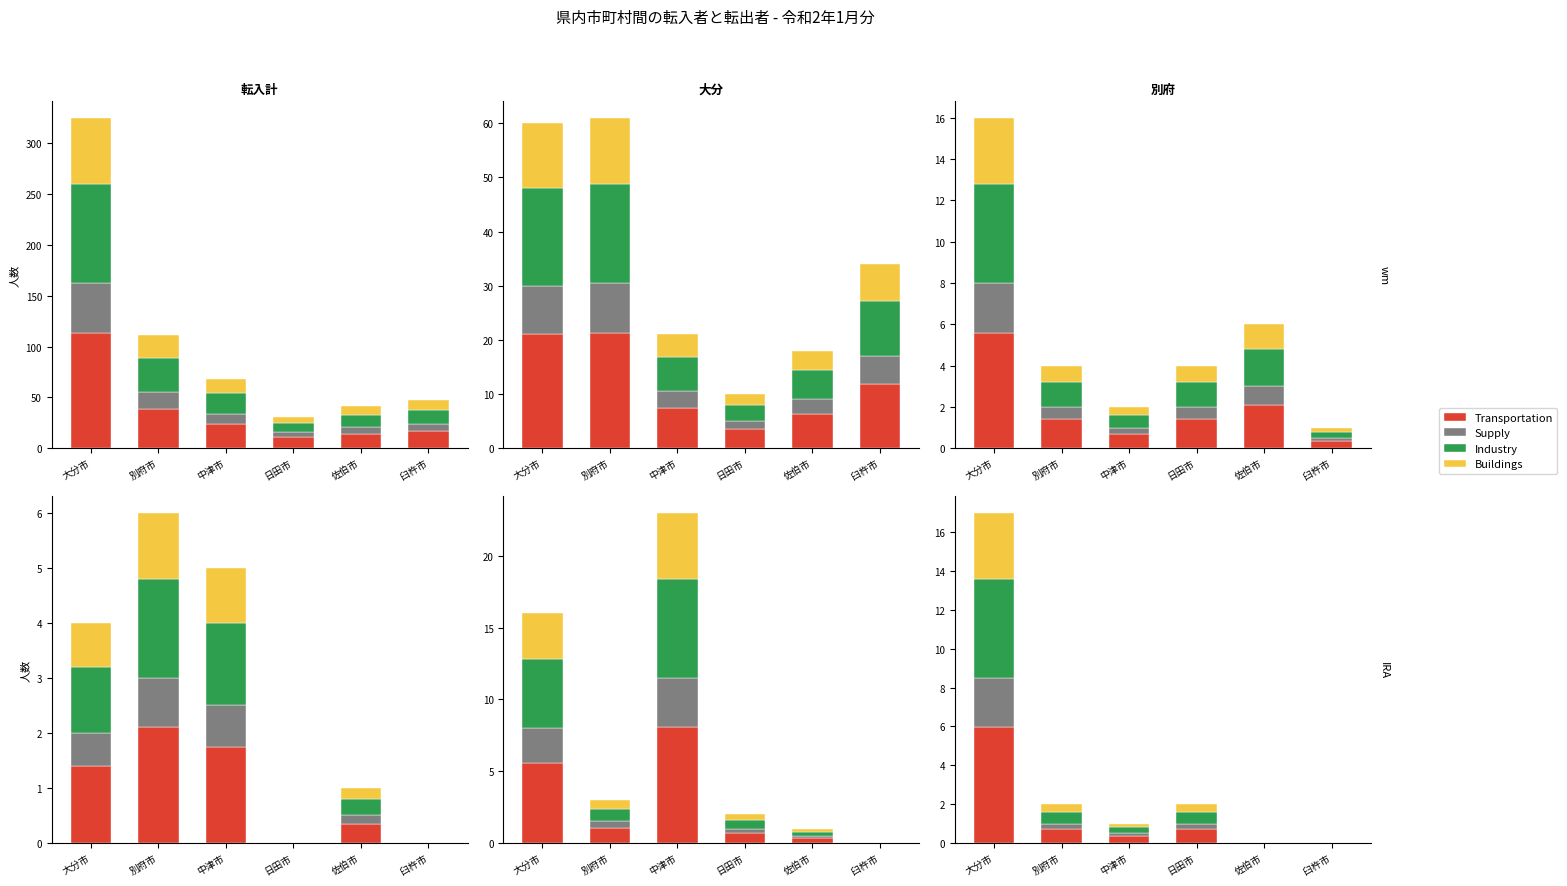

List the labels in order of Transportation value, smallest first.

佐伯市, 臼杵市, 中津市, 別府市, 日田市, 大分市